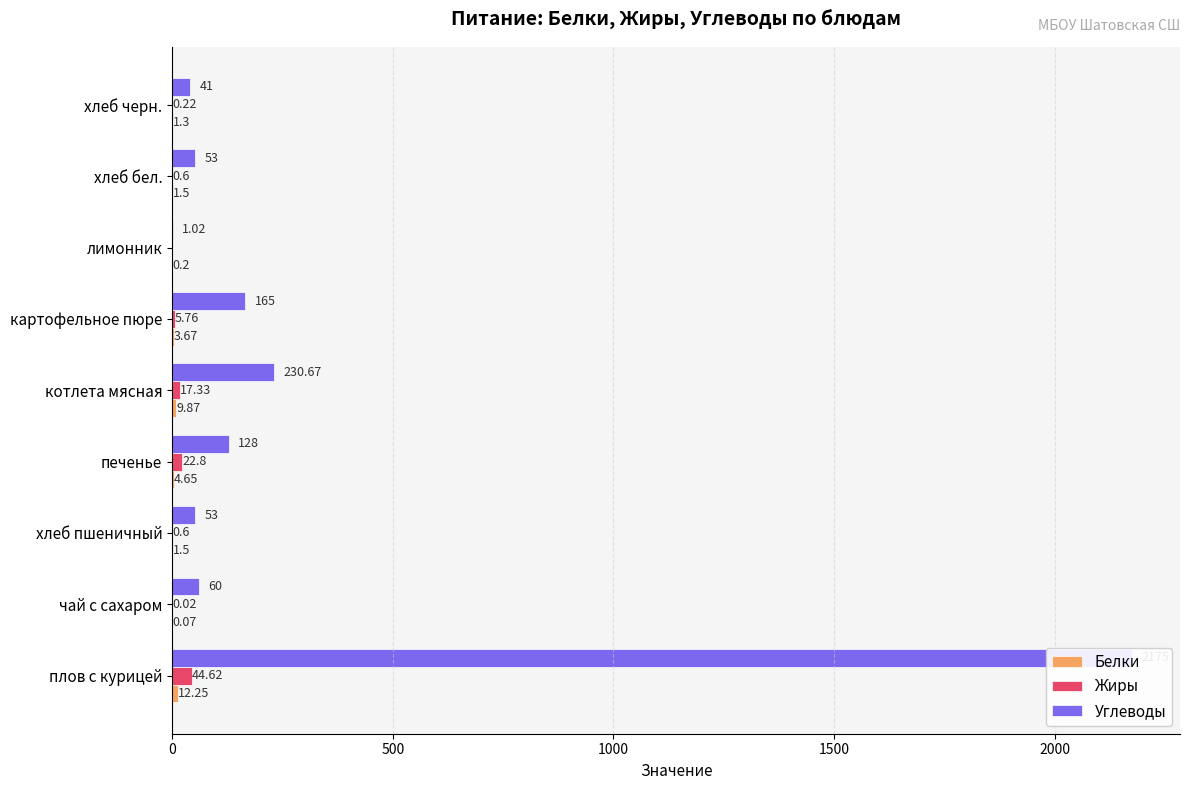

Reading left to right, transcribe all the data shown in this chart.

Белки: 12.2	0.1	1.5	4.7	9.9	3.7	0.2	1.5	1.3
Жиры: 44.6	0.0	0.6	22.8	17.3	5.8	0.0	0.6	0.2
Углеводы: 2175.0	60.0	53.0	128.0	230.7	165.0	1.0	53.0	41.0